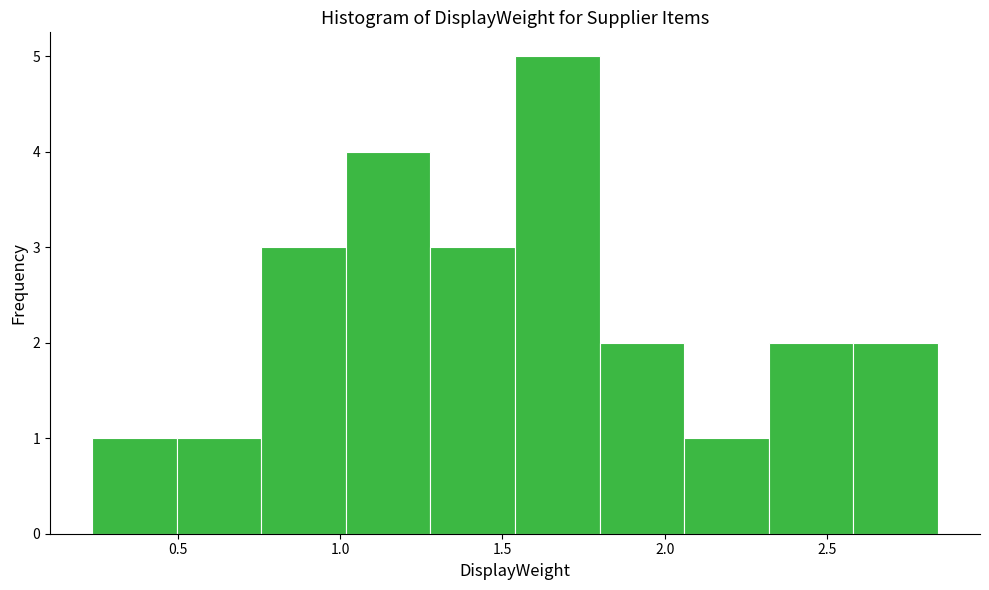

Which range on the x-axis has the tallest bar?

1.55 to 1.80